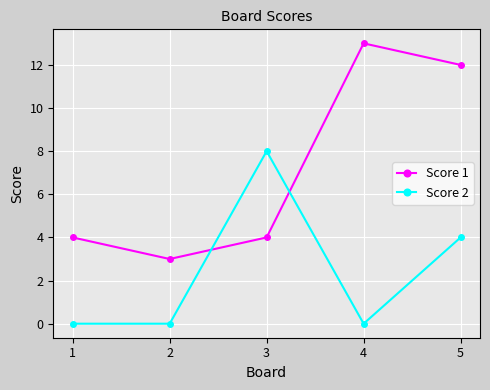

True or false: Score 1 has a value of 5 at 4.

False